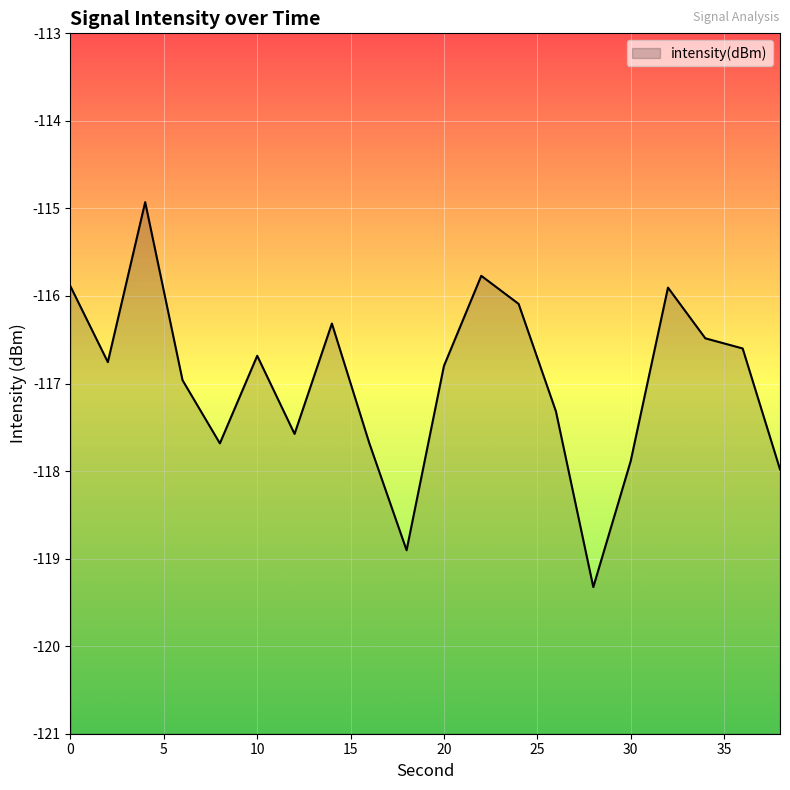

How many interior local valleys (lower than both neighbors) does the data have?

5